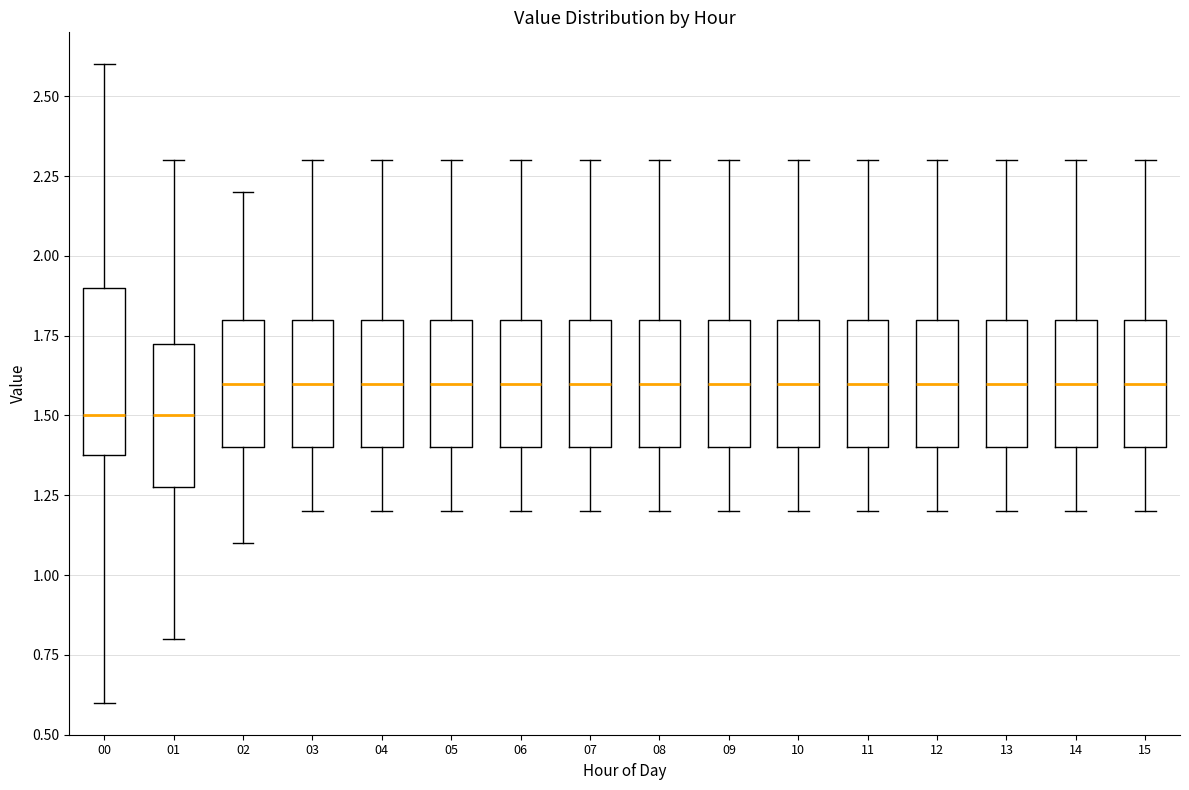

Reading left to right, transcribe this box plot: for each box, give where its median line is, the range the box spans, and where its two whiskers end, as read against the y-axis. The values are not printed on the chart, so give them approximately, as read against the axis.

00: median 1.50, box 1.40 to 1.90, whiskers 0.60 to 2.60
01: median 1.50, box 1.30 to 1.75, whiskers 0.80 to 2.30
02: median 1.60, box 1.40 to 1.80, whiskers 1.10 to 2.20
03: median 1.60, box 1.40 to 1.80, whiskers 1.20 to 2.30
04: median 1.60, box 1.40 to 1.80, whiskers 1.20 to 2.30
05: median 1.60, box 1.40 to 1.80, whiskers 1.20 to 2.30
06: median 1.60, box 1.40 to 1.80, whiskers 1.20 to 2.30
07: median 1.60, box 1.40 to 1.80, whiskers 1.20 to 2.30
08: median 1.60, box 1.40 to 1.80, whiskers 1.20 to 2.30
09: median 1.60, box 1.40 to 1.80, whiskers 1.20 to 2.30
10: median 1.60, box 1.40 to 1.80, whiskers 1.20 to 2.30
11: median 1.60, box 1.40 to 1.80, whiskers 1.20 to 2.30
12: median 1.60, box 1.40 to 1.80, whiskers 1.20 to 2.30
13: median 1.60, box 1.40 to 1.80, whiskers 1.20 to 2.30
14: median 1.60, box 1.40 to 1.80, whiskers 1.20 to 2.30
15: median 1.60, box 1.40 to 1.80, whiskers 1.20 to 2.30